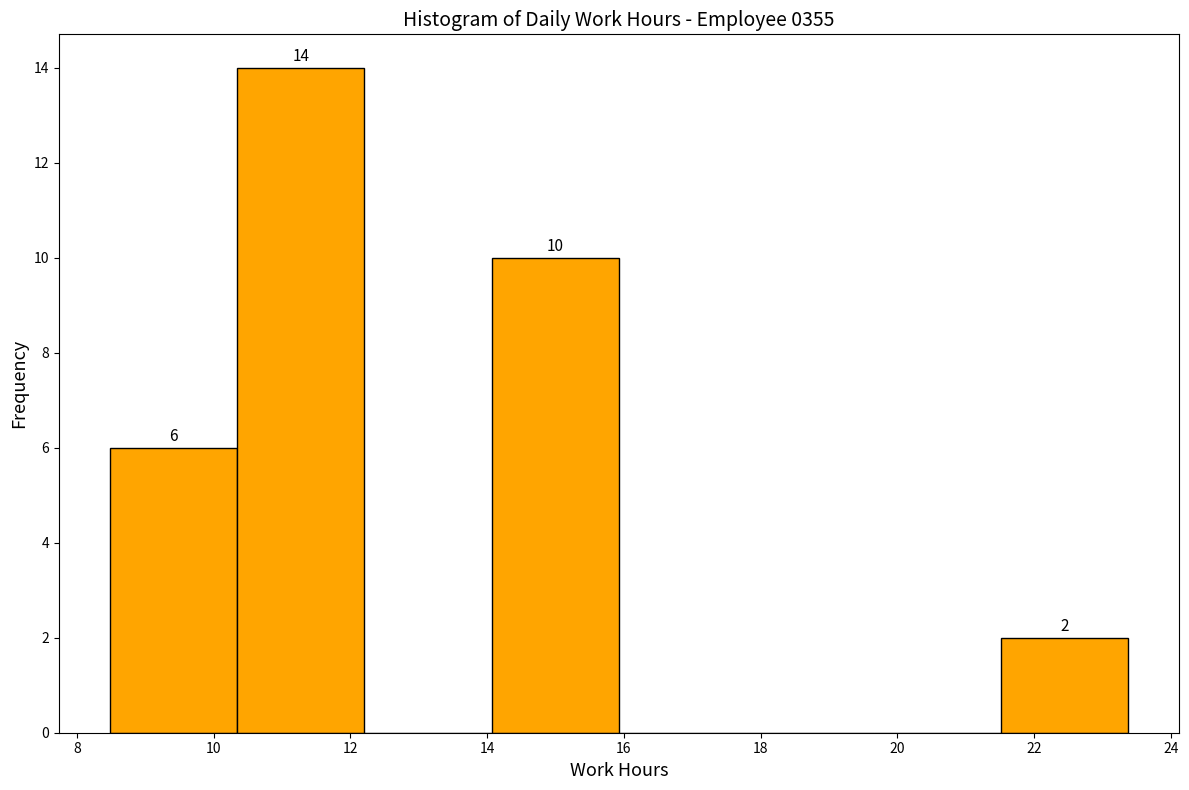

Over which range of the x-axis is the bar tallest?

10.4 to 12.2